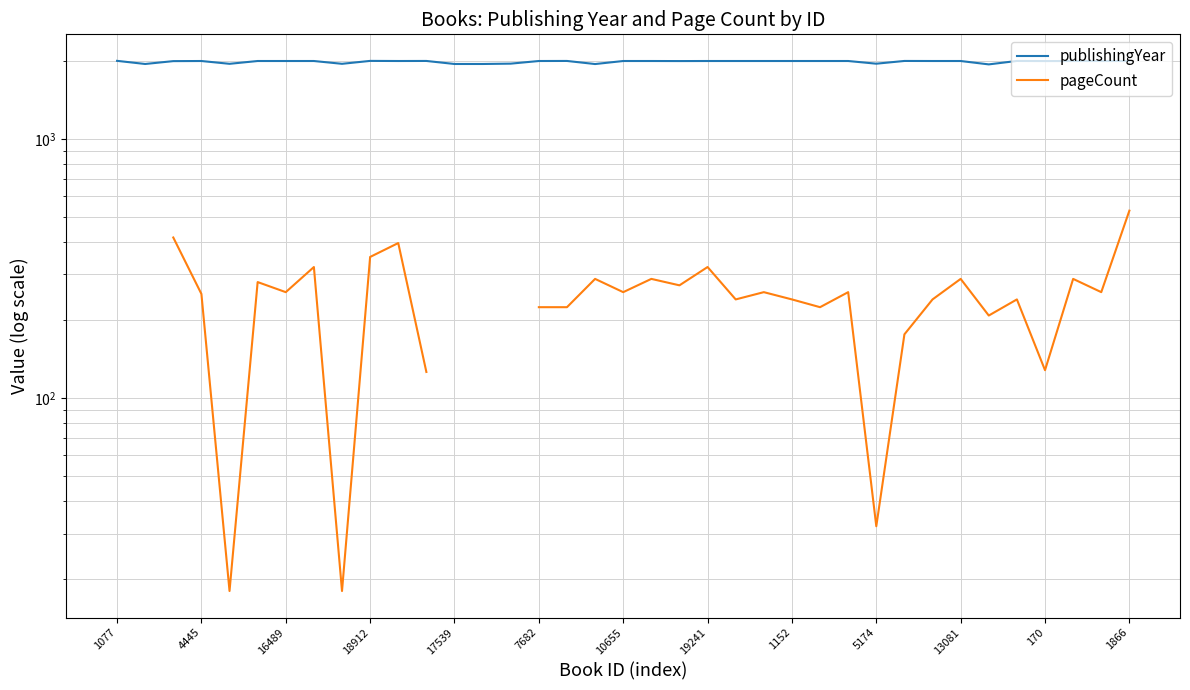

True or false: publishingYear and pageCount cross at least once.

False